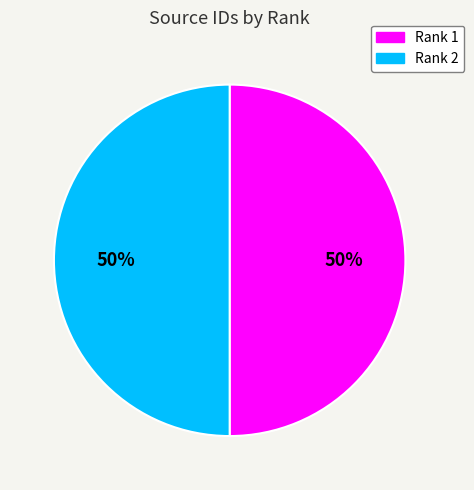

Do Rank 1 and Rank 2 together represent more than half of the pie?

Yes